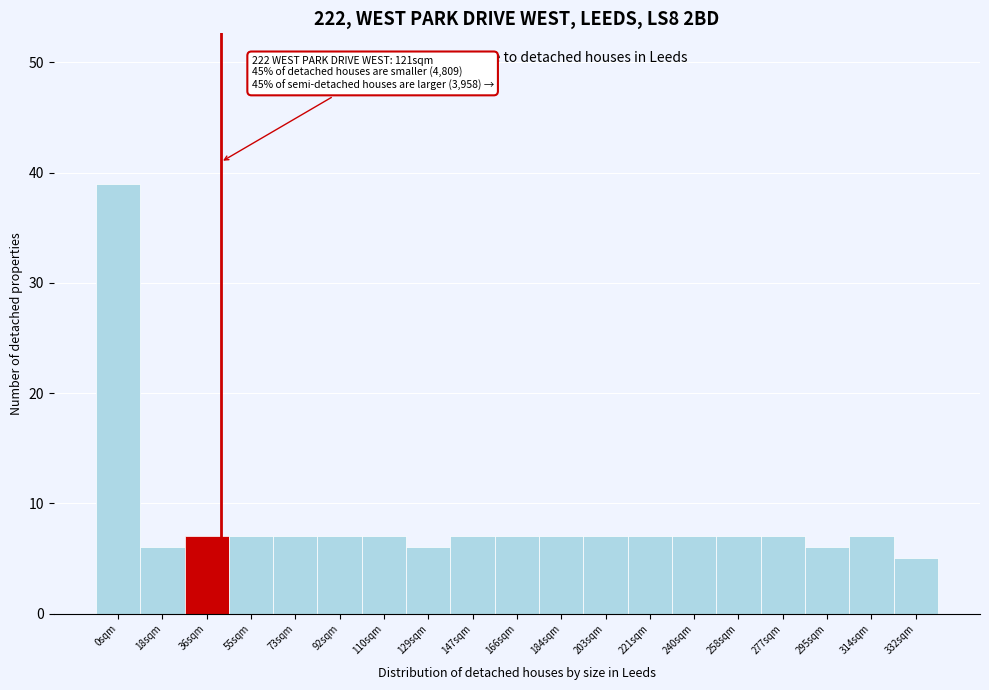

Reading left to right, transcribe all the data shown in this chart.

0sqm=39	18sqm=6	36sqm=7	55sqm=7	73sqm=7	92sqm=7	110sqm=7	129sqm=6	147sqm=7	166sqm=7	184sqm=7	203sqm=7	221sqm=7	240sqm=7	258sqm=7	277sqm=7	295sqm=6	314sqm=7	332sqm=5